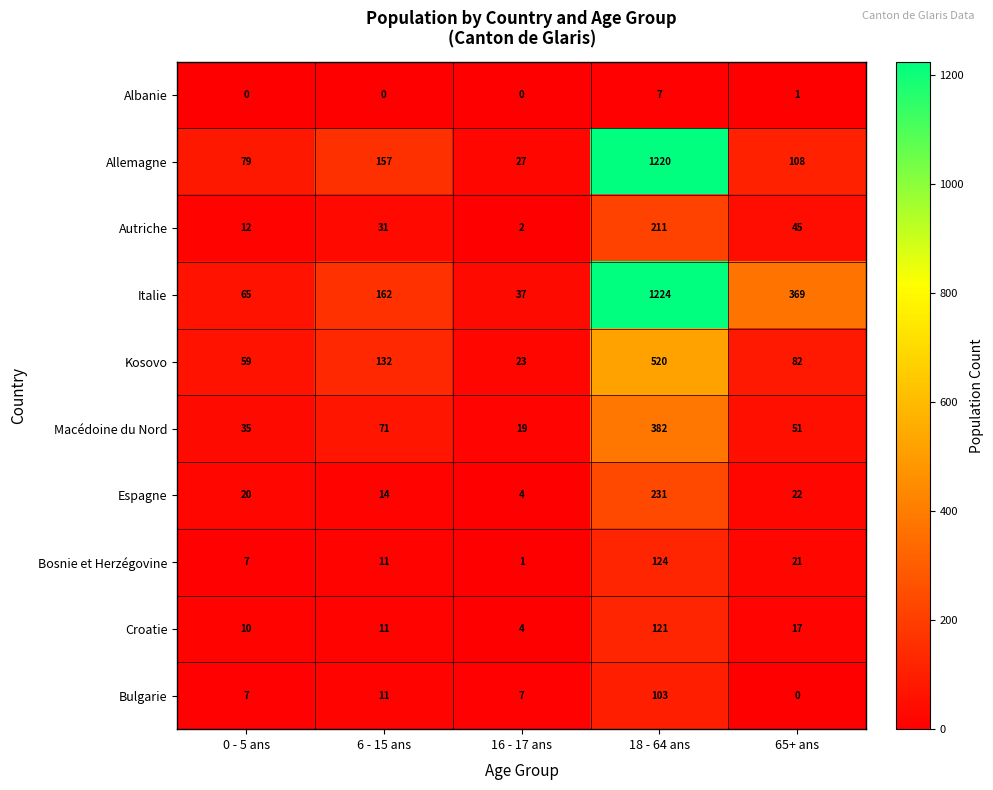

The Macédoine du Nord series shows 71 at 6 - 15 ans. True or false?

True